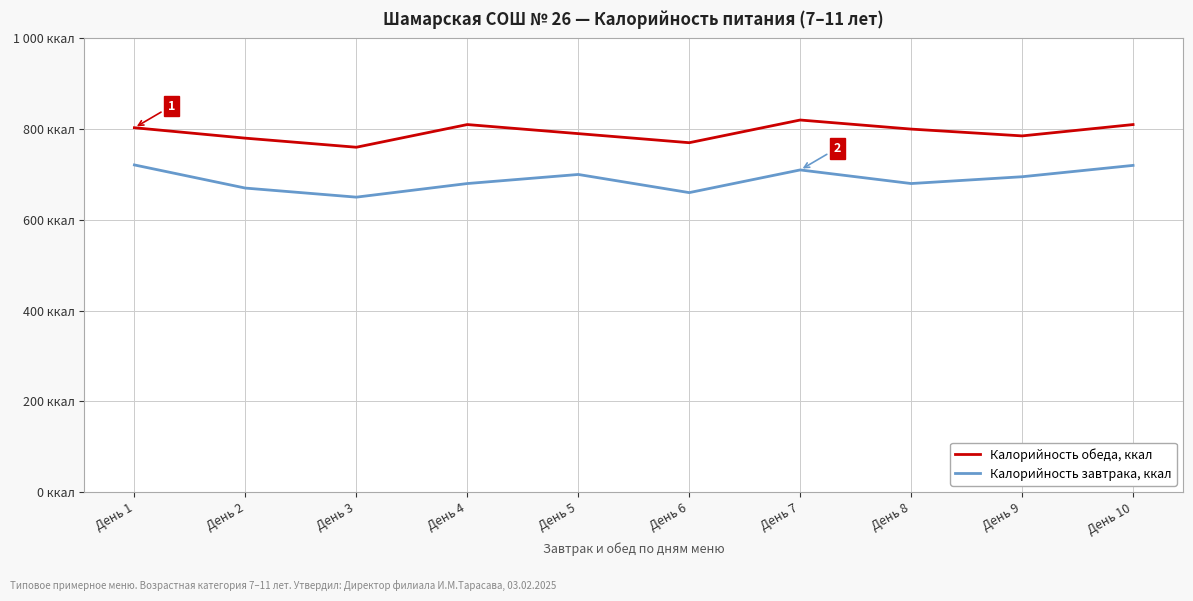

Does the chart display data point markers on the line(s)?

No